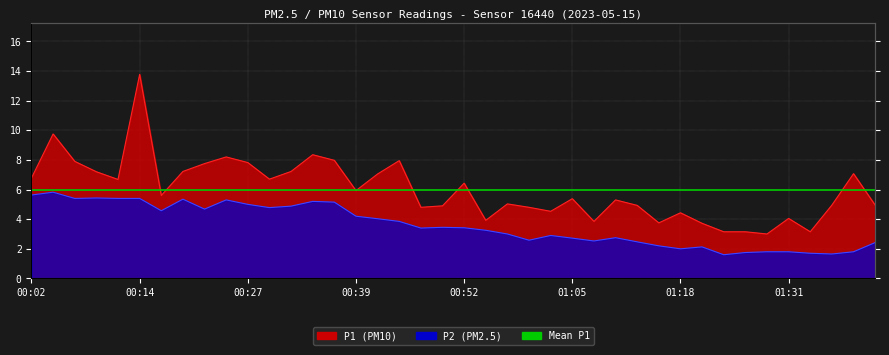

Reading left to right, transcribe all the data shown in this chart.

P1: 00:02=6.8	00:04=9.8	00:07=7.9	00:09=7.2	00:12=6.7	00:14=13.8	00:17=5.6	00:19=7.2	00:22=7.8	00:24=8.2	00:27=7.8	00:29=6.7	00:32=7.2	00:34=8.3	00:37=8.0	00:39=5.9	00:42=7.0	00:45=8.0	00:47=4.8	00:50=4.9	00:52=6.4	00:55=3.9	00:57=5.0	01:00=4.8	01:02=4.5	01:05=5.4	01:07=3.9	01:10=5.3	01:13=4.9	01:15=3.8	01:18=4.4	01:20=3.7	01:23=3.1	01:26=3.1	01:29=3.0	01:31=4.0	01:34=3.1	01:37=5.0	01:39=7.1	01:42=5.0
P2: 00:02=5.6	00:04=5.8	00:07=5.4	00:09=5.4	00:12=5.4	00:14=5.4	00:17=4.6	00:19=5.3	00:22=4.7	00:24=5.3	00:27=5.0	00:29=4.8	00:32=4.9	00:34=5.2	00:37=5.2	00:39=4.2	00:42=4.0	00:45=3.9	00:47=3.4	00:50=3.5	00:52=3.4	00:55=3.2	00:57=3.0	01:00=2.6	01:02=2.9	01:05=2.7	01:07=2.5	01:10=2.8	01:13=2.5	01:15=2.2	01:18=2.0	01:20=2.1	01:23=1.6	01:26=1.8	01:29=1.8	01:31=1.8	01:34=1.7	01:37=1.6	01:39=1.8	01:42=2.4